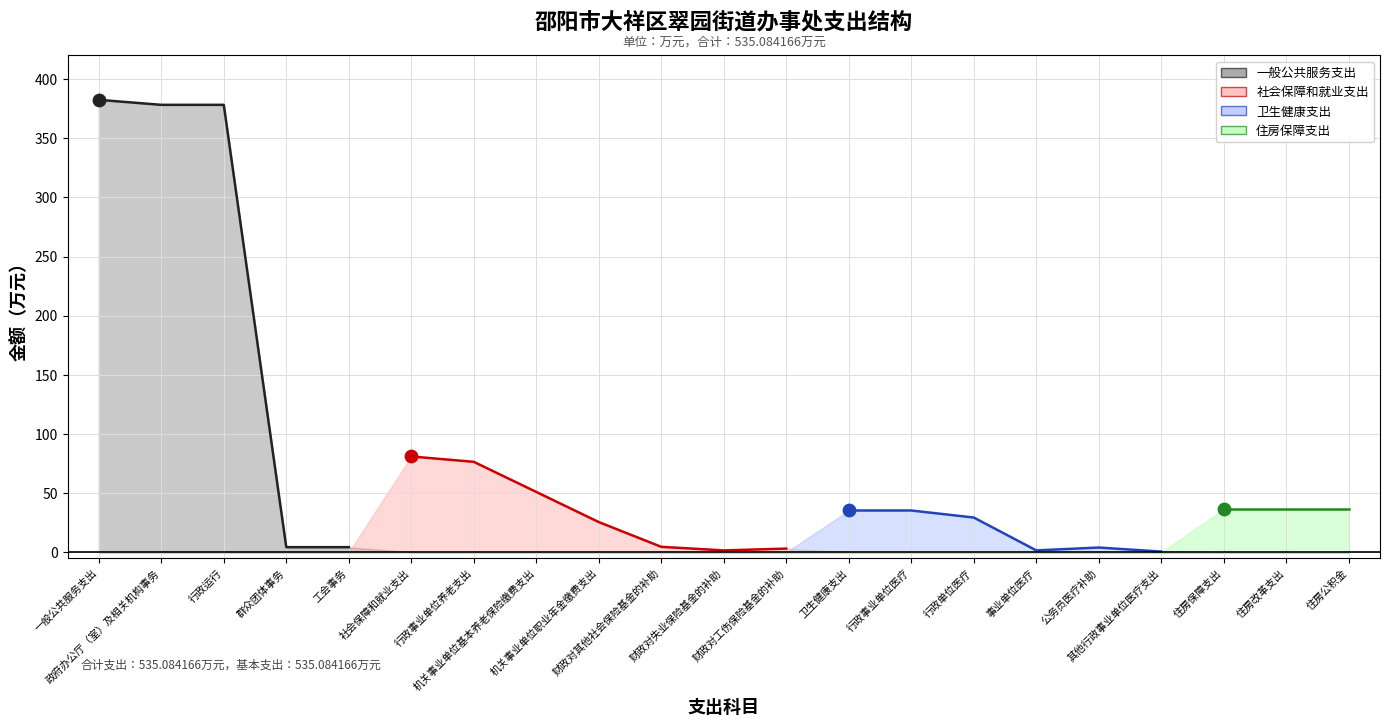

What are all the series names shown in the legend?

一般公共服务支出, 社会保障和就业支出, 卫生健康支出, 住房保障支出